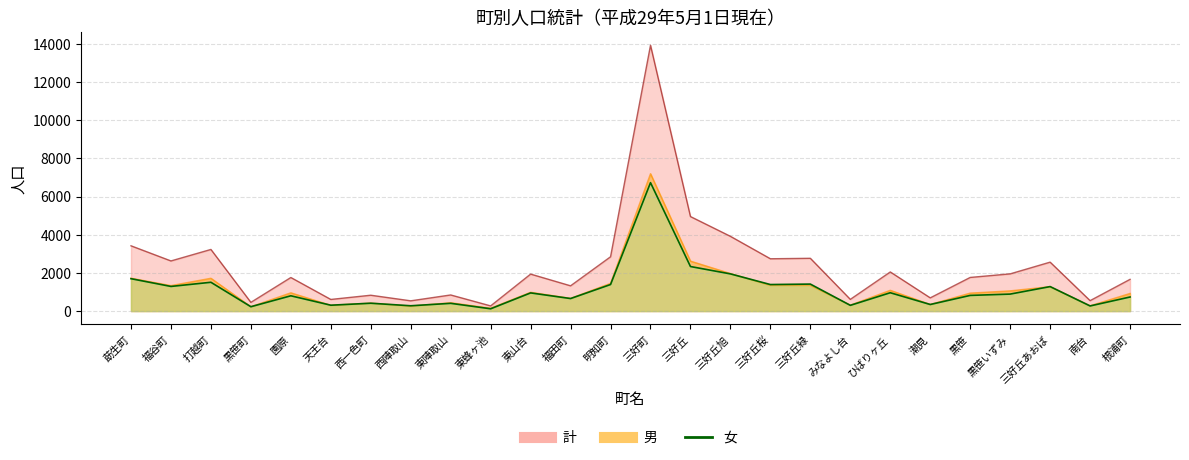

What position from the left is 東山台?

11